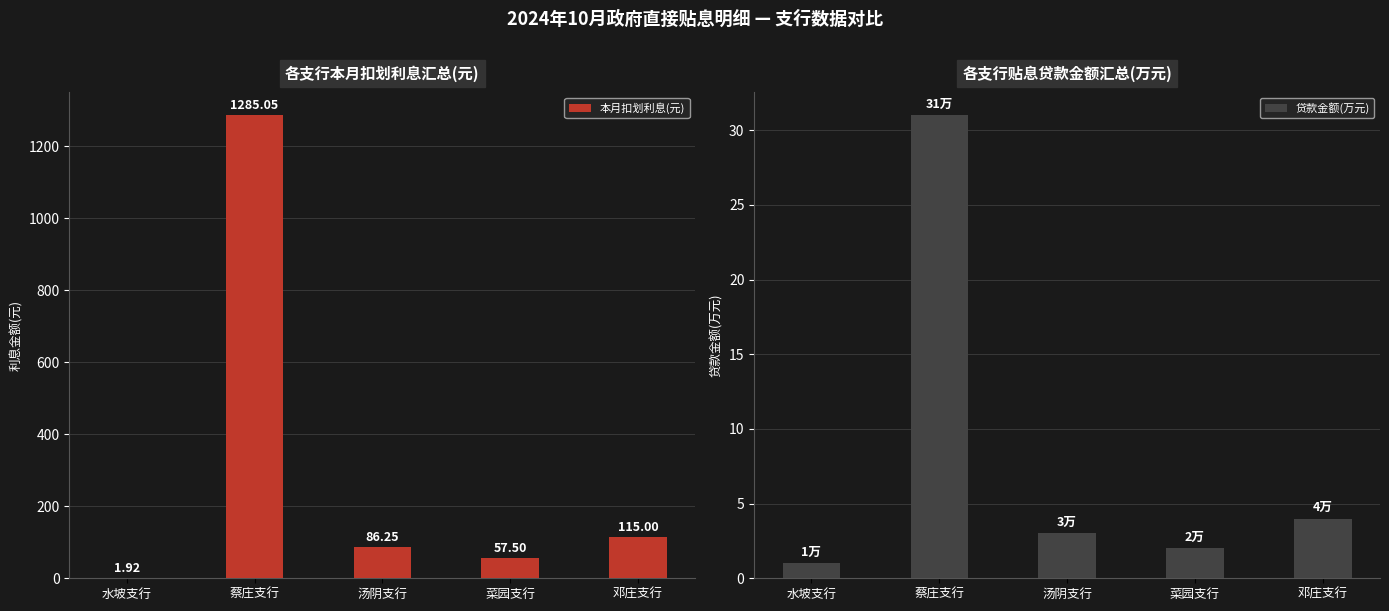

What position from the left is 菜园支行?

4